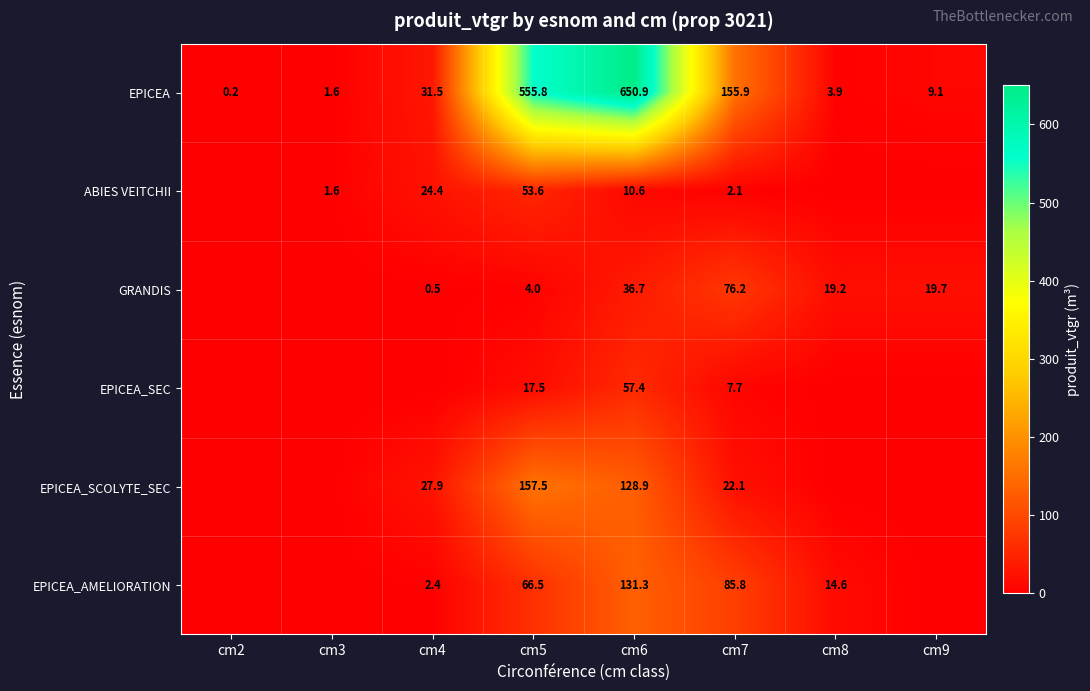

The EPICEA_SCOLYTE_SEC series shows 157.5 at cm5. True or false?

True